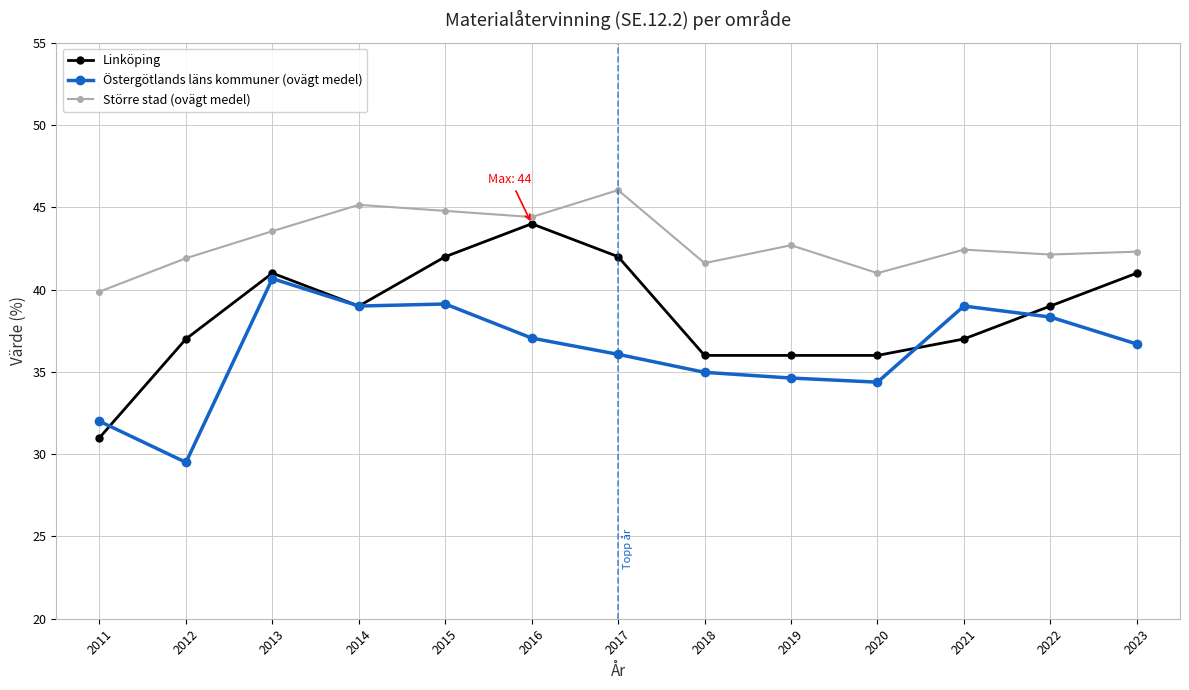

Where is the first local minimum for Linköping?

2014